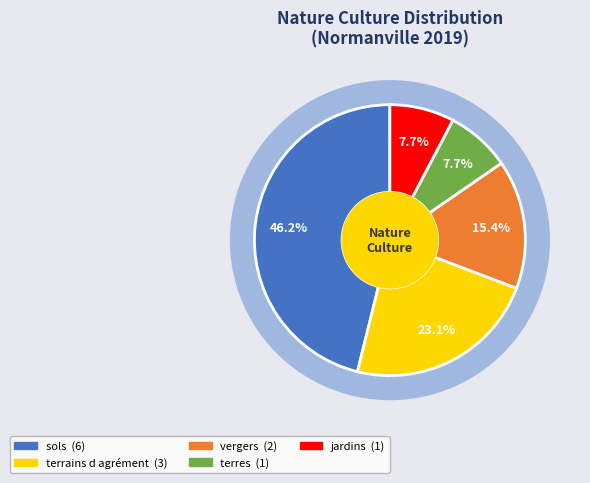

Is it true that vergers is 4% of the pie?

False